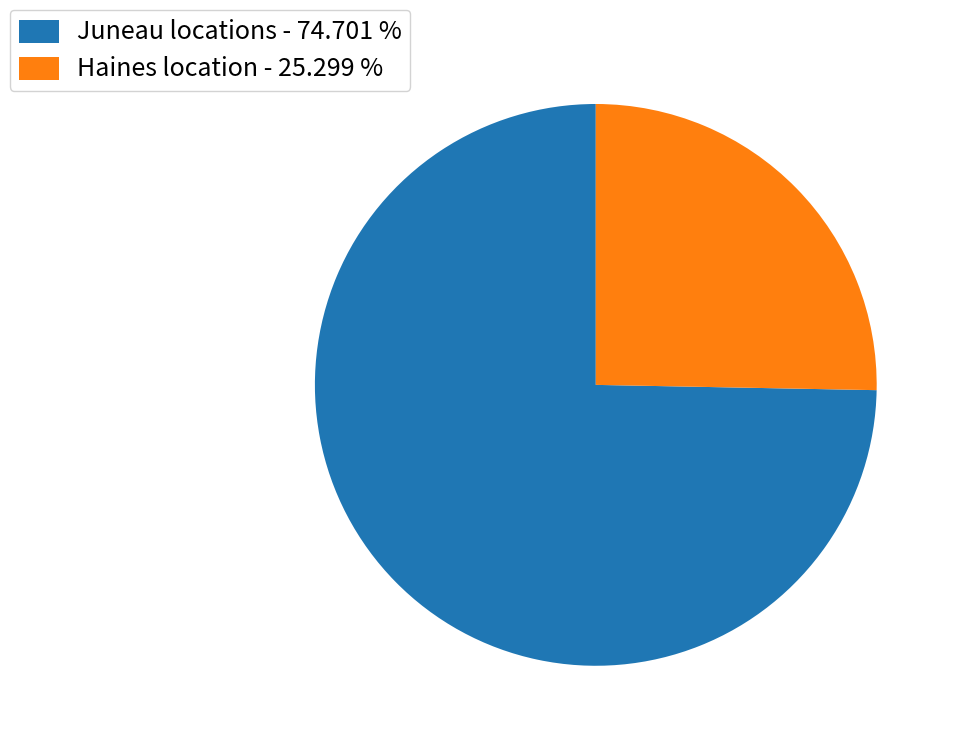

Does any single category account for the majority?

Yes